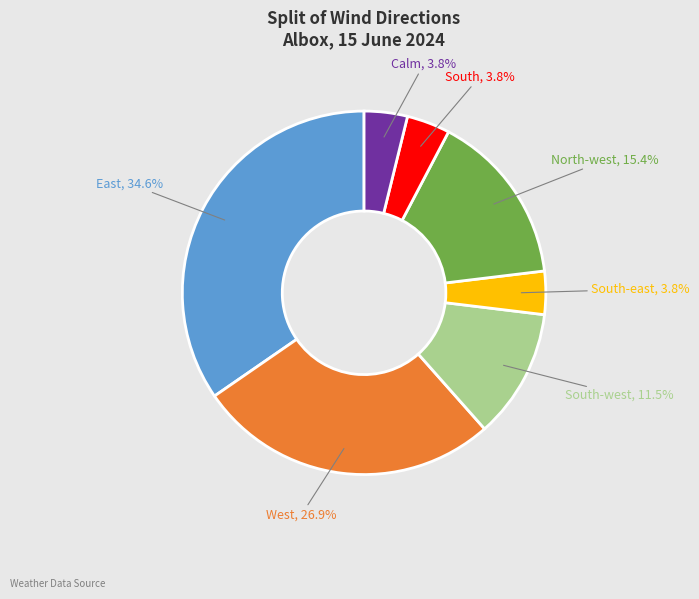

What percentage do West and Calm together represent?

30.8%